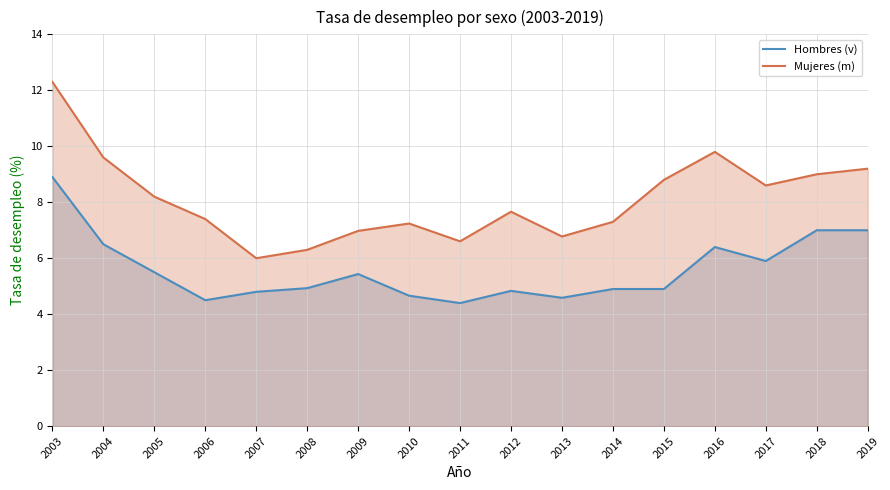

What is the average value of the Mujeres (m) series?

8.1